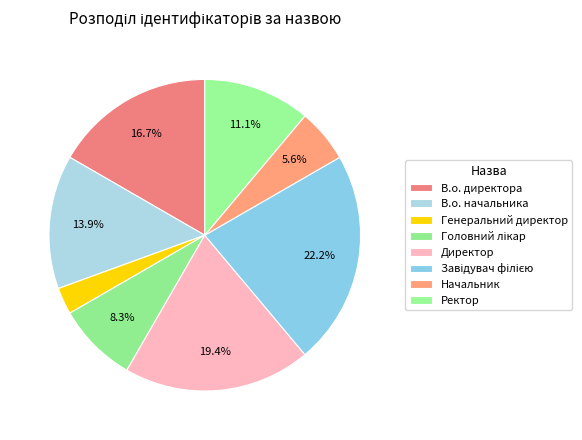

How many segments does this pie chart have?

8